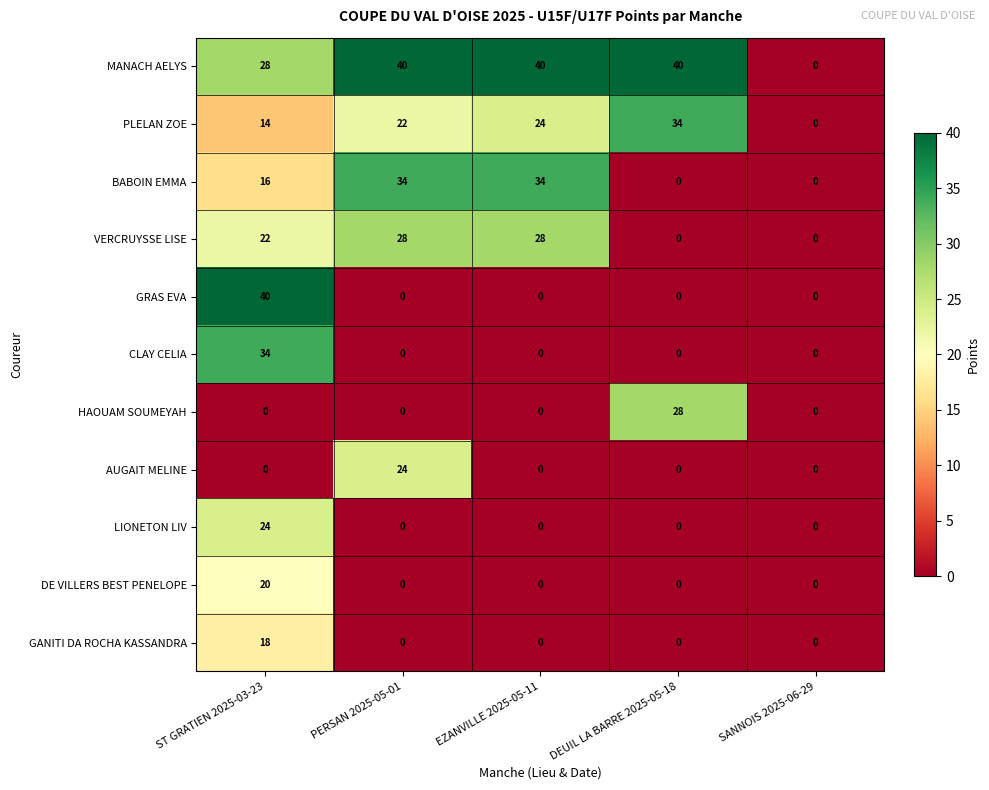

What is the sum of all VERCRUYSSE LISE values?

78